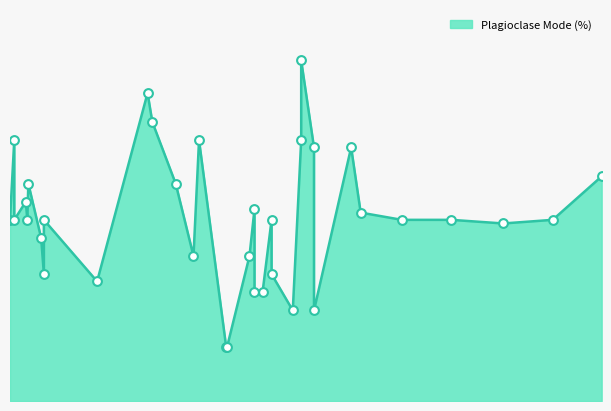

What is the change in value from 93.1 to 203.1?

+34